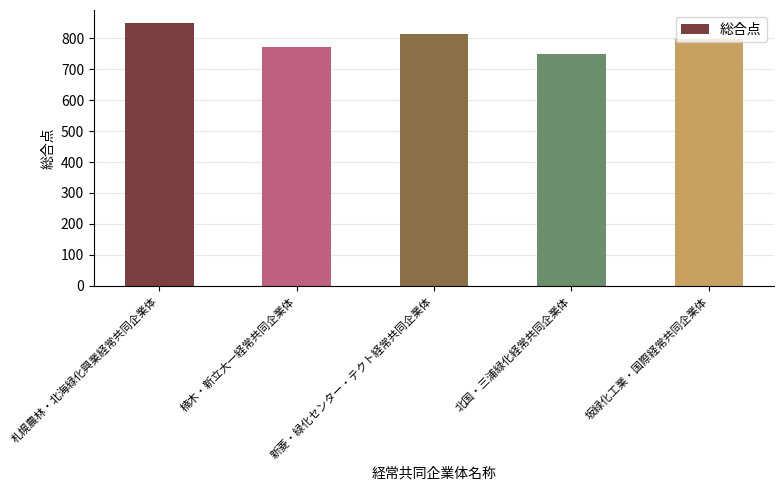

What is the label of the 2nd bar from the right?

北国・三浦緑化経常共同企業体